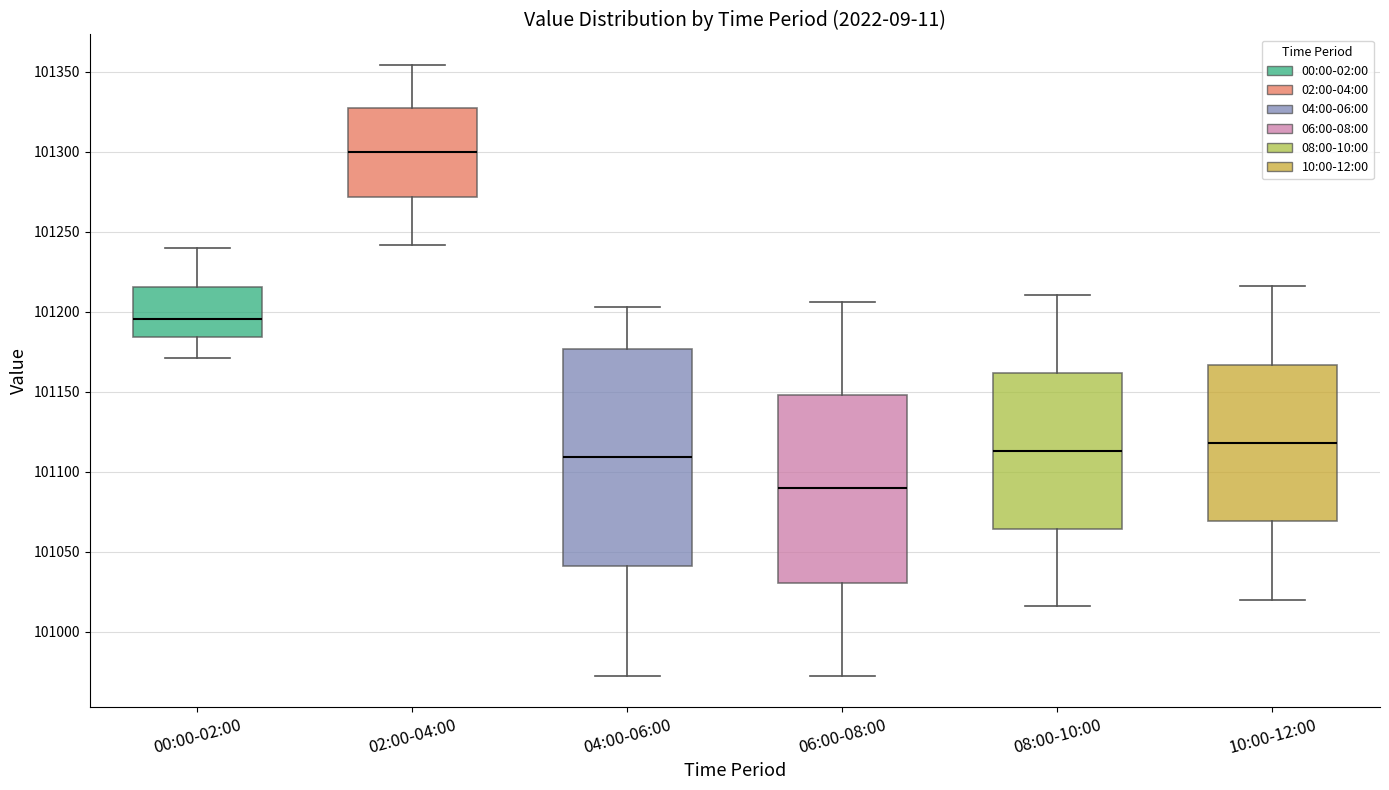

Where is the upper edge of the box for 00:00-02:00 on the y-axis? The values are not printed on the chart, so give them approximately, as read against the axis.

101215